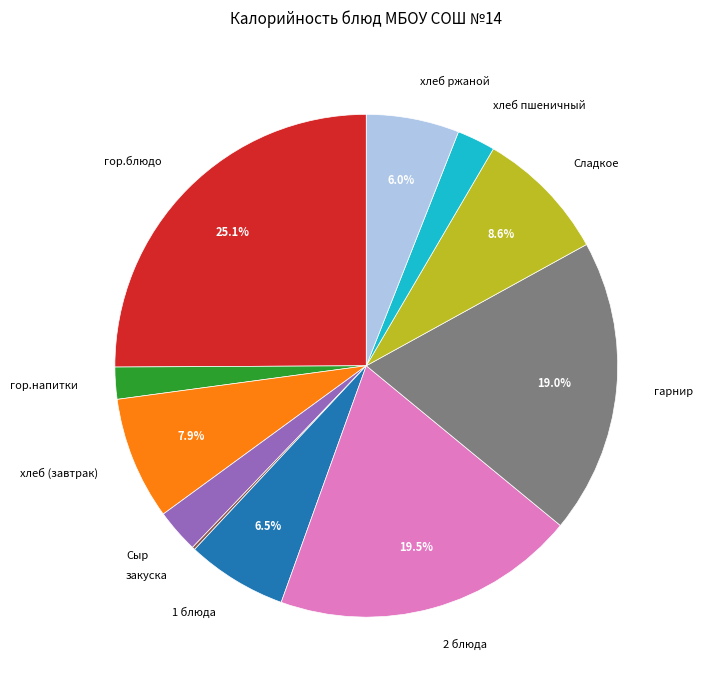

To the nearest percent, what is the average slice percentage?

9%